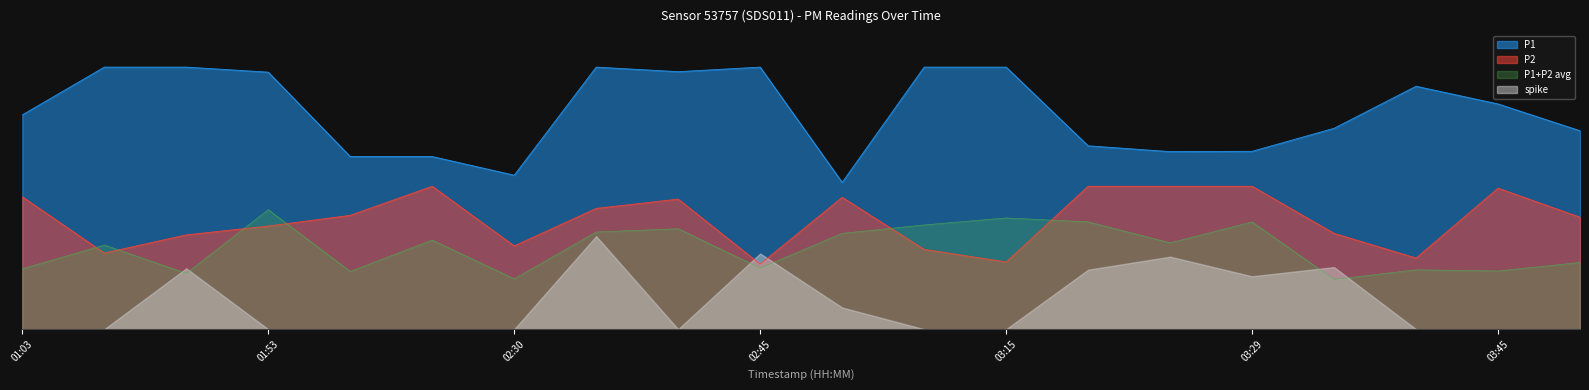

Which series has the largest total across all categories?

P1